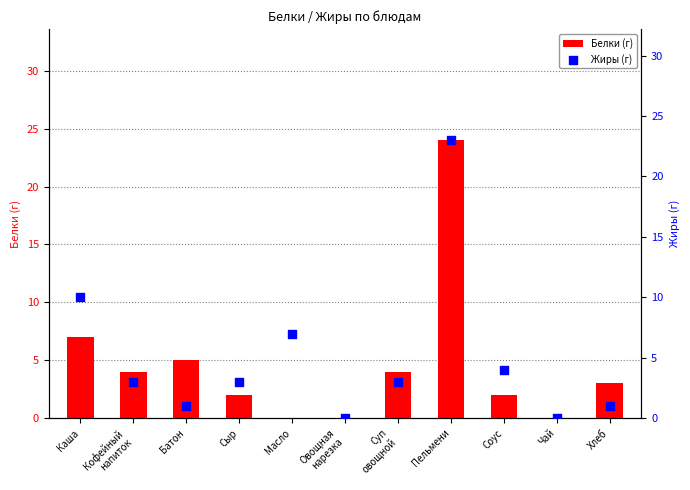

What is the total value across all series at Суп
овощной?

7